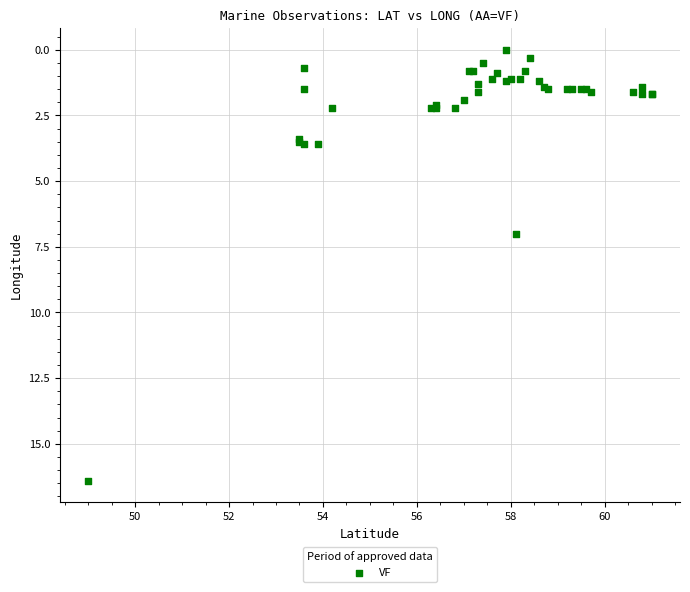

What Y value in the scatter plot is closest to 8?

7.0